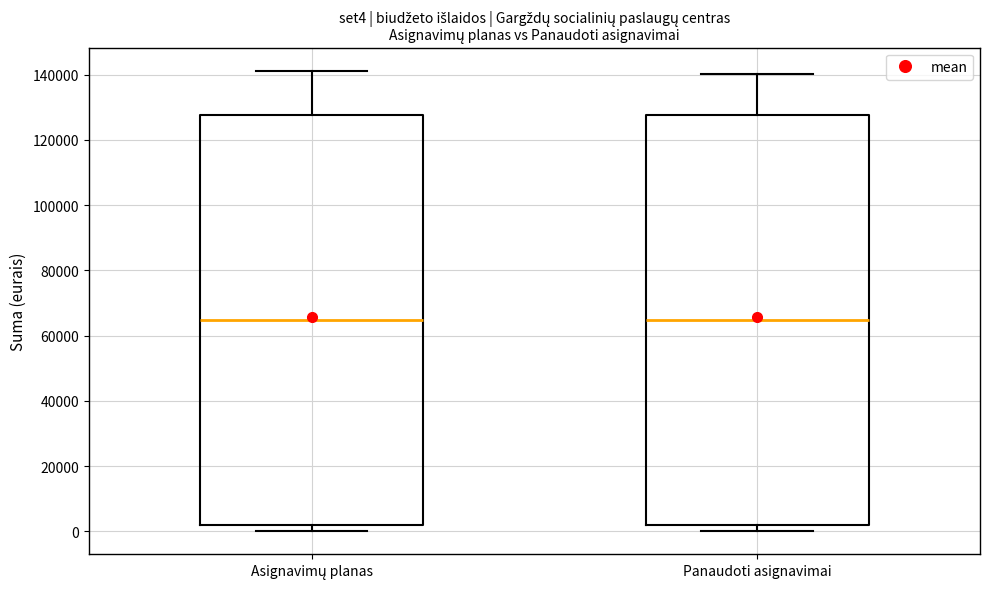

Reading left to right, read every box against the y-axis: the position of its median line, the range the box covers, and the ends of its whiskers. The values are not printed on the chart, so give them approximately, as read against the axis.

Asignavimų planas: median 64000, box 2000 to 128000, whiskers 0 to 142000
Panaudoti asignavimai: median 64000, box 2000 to 128000, whiskers 0 to 140000